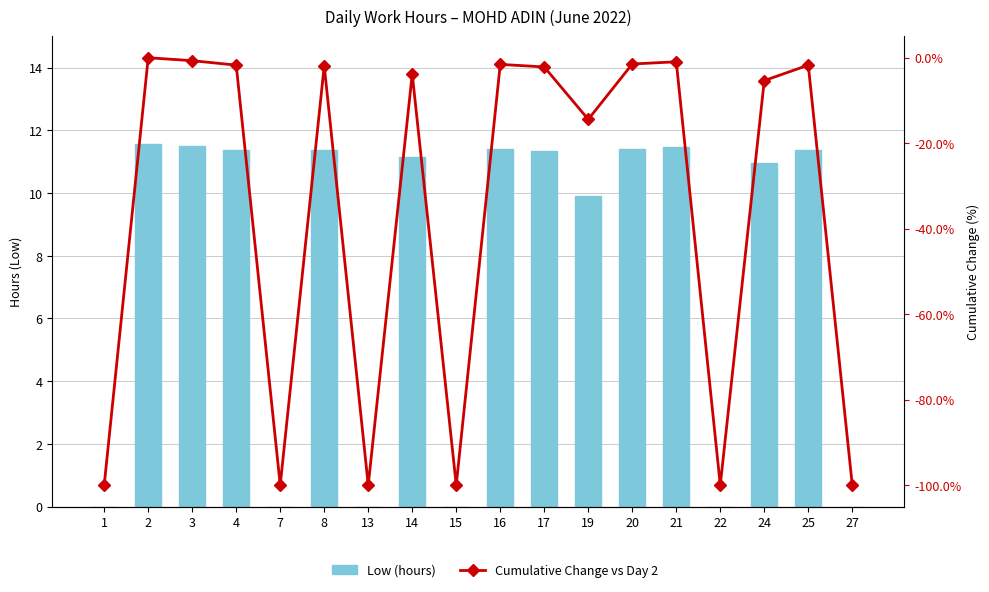

Count the number of categories in the chart.

18